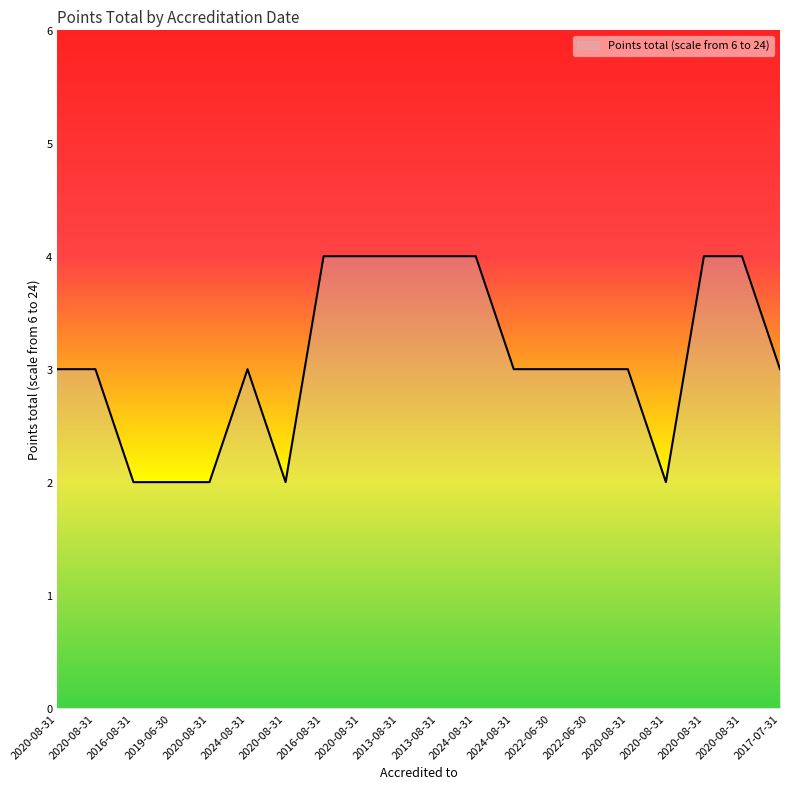

What is the label of the 19th point from the right?

2020-08-31